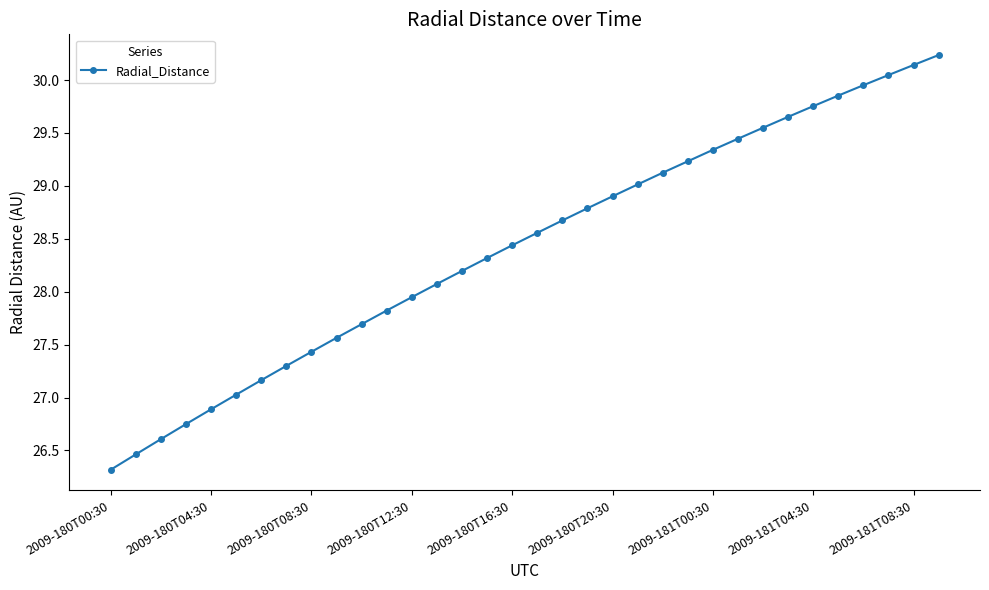

What is the value of the 15th point from the left?

28.2